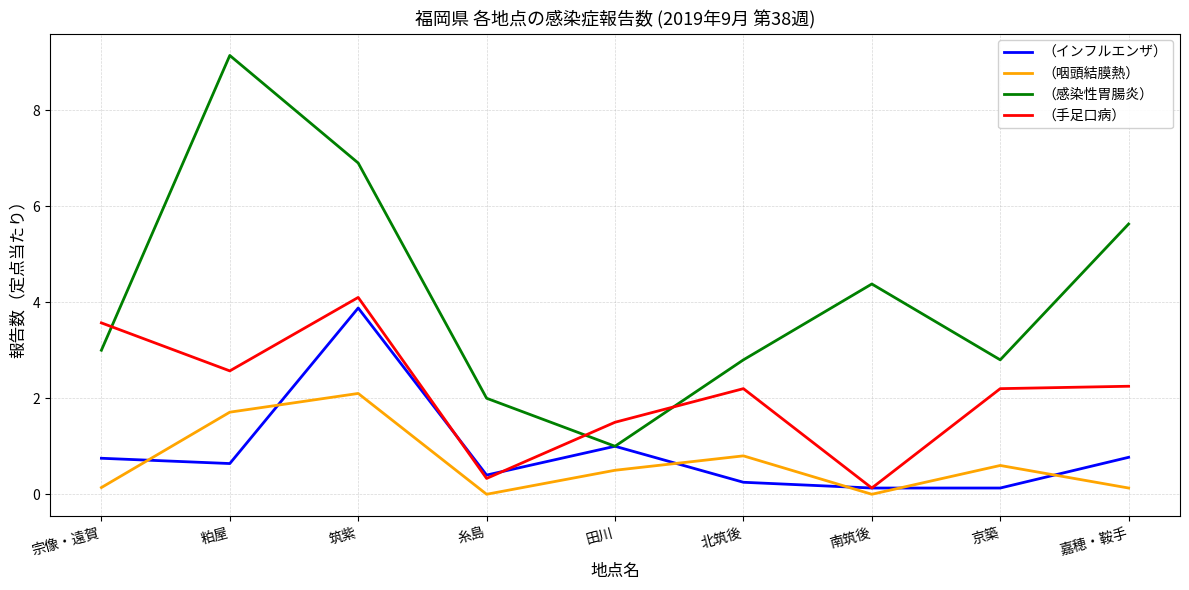

What is the difference between the （手足口病） values at 筑紫 and 田川?

2.6